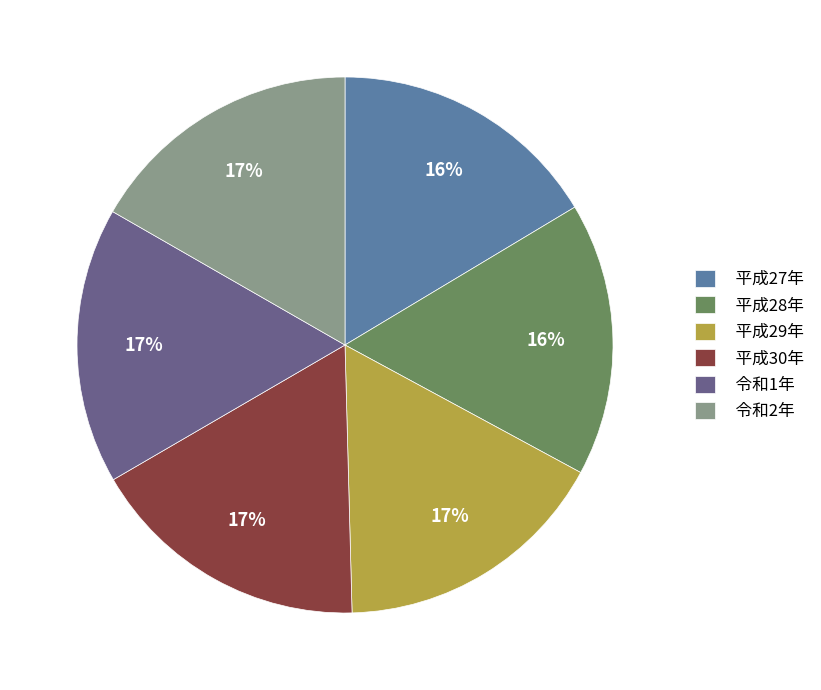

What is the ratio of the value at 平成28年 to the value at 平成27年?

1.0